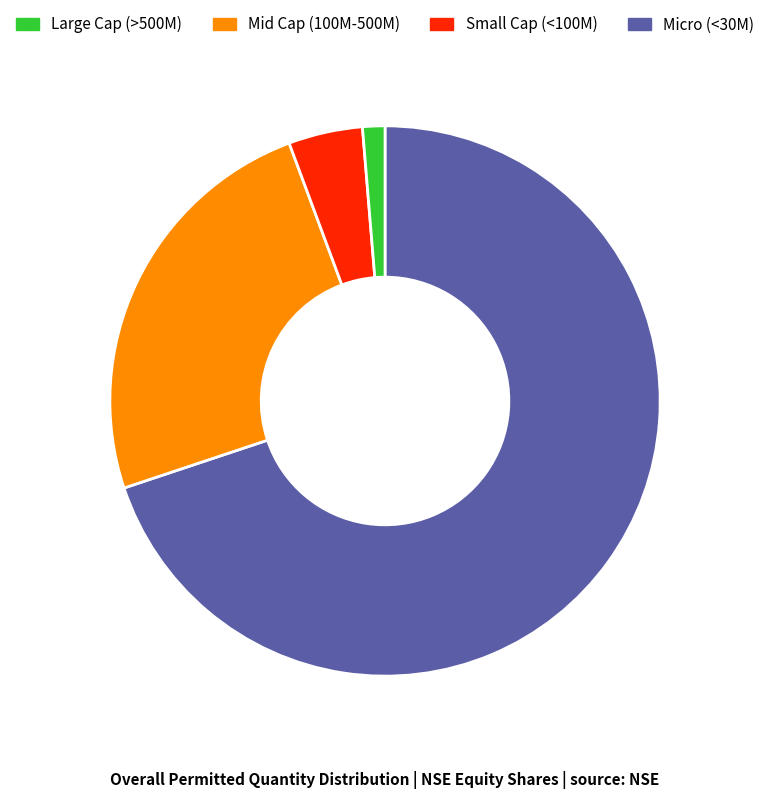

What is the smallest slice in the pie chart?

Micro (<30M)